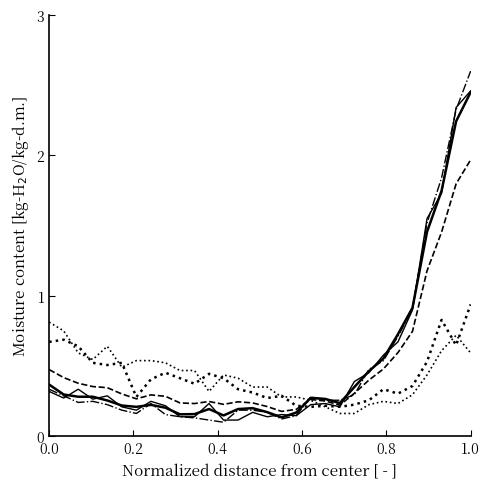

At which category is the sum across all series the highest?

1.0